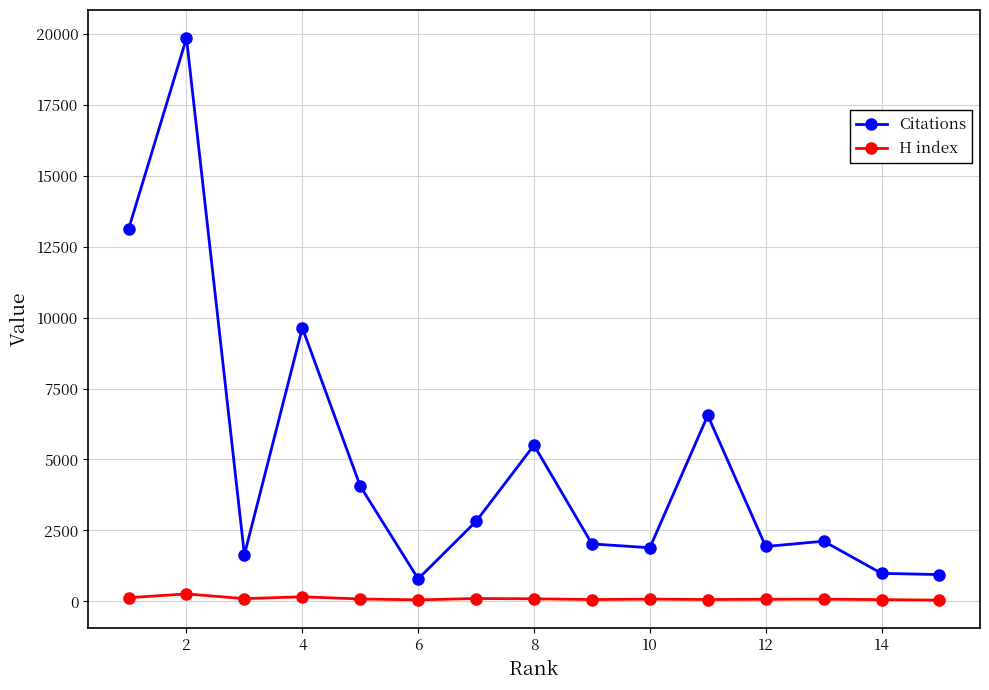

How many data points does each series have?

15